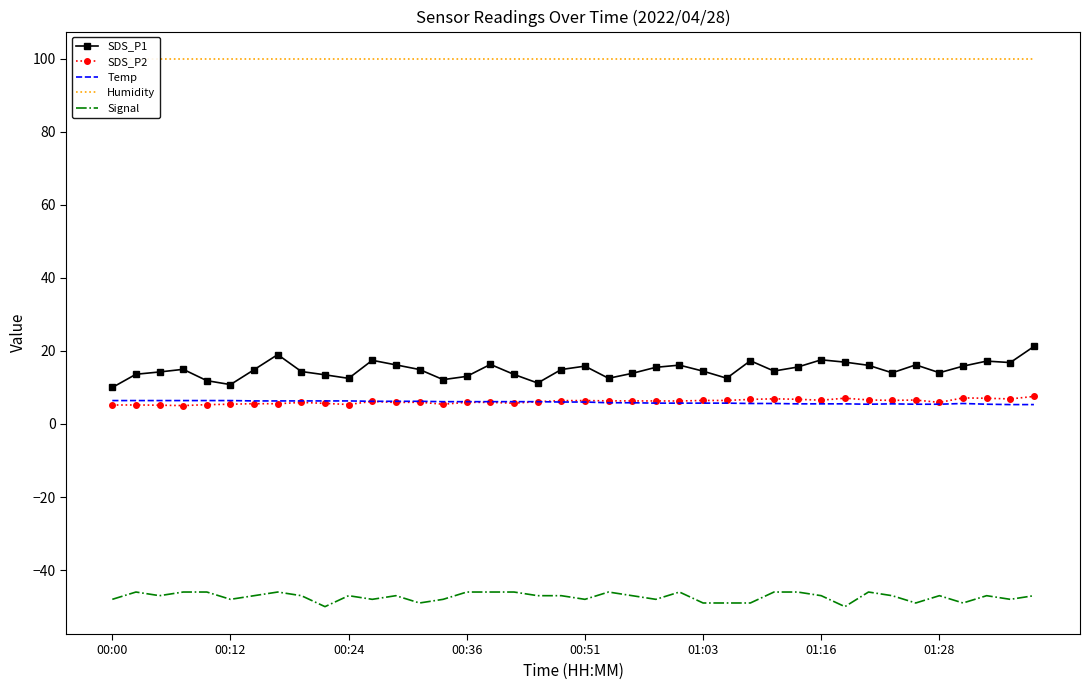

The value of Humidity at 29 is 130.8. True or false?

False